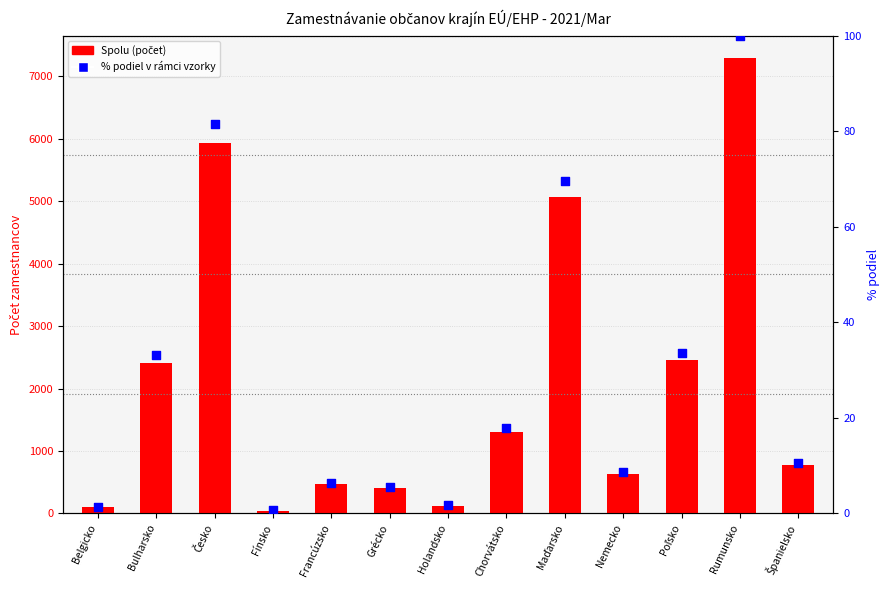

Is the value of Spolu at Belgicko greater than the value of % podiel (v rámci vzorky) at Holandsko?

Yes